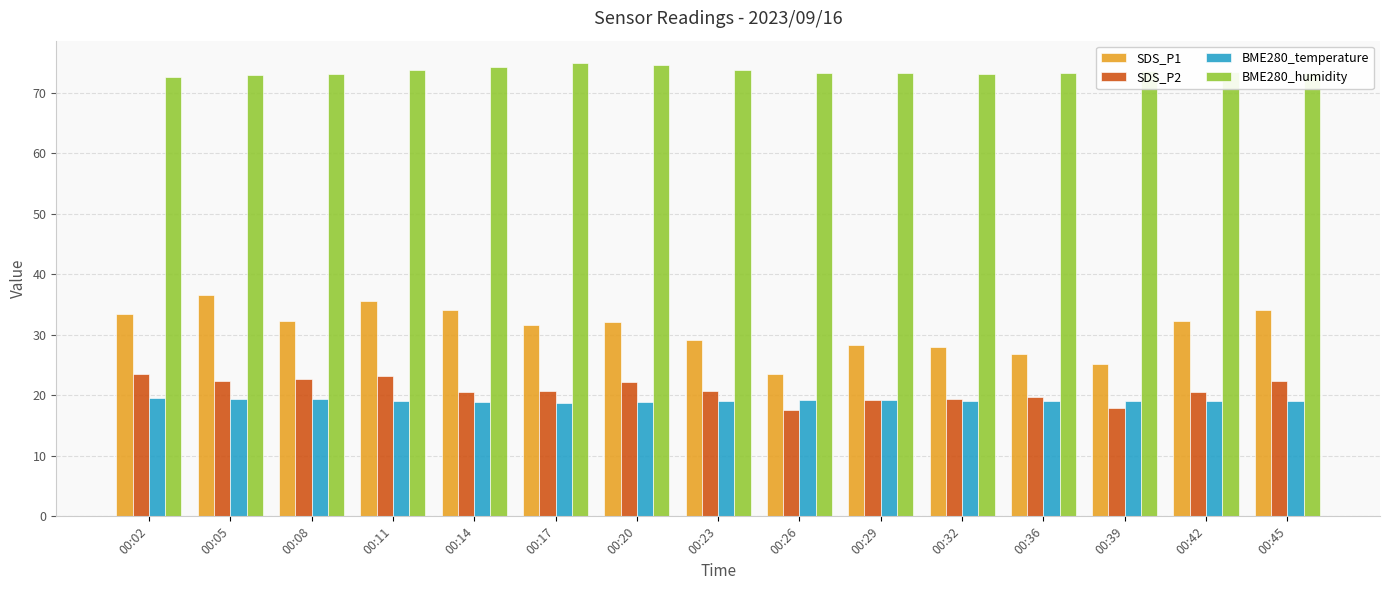

What is the sum of all SDS_P1 values?

462.8